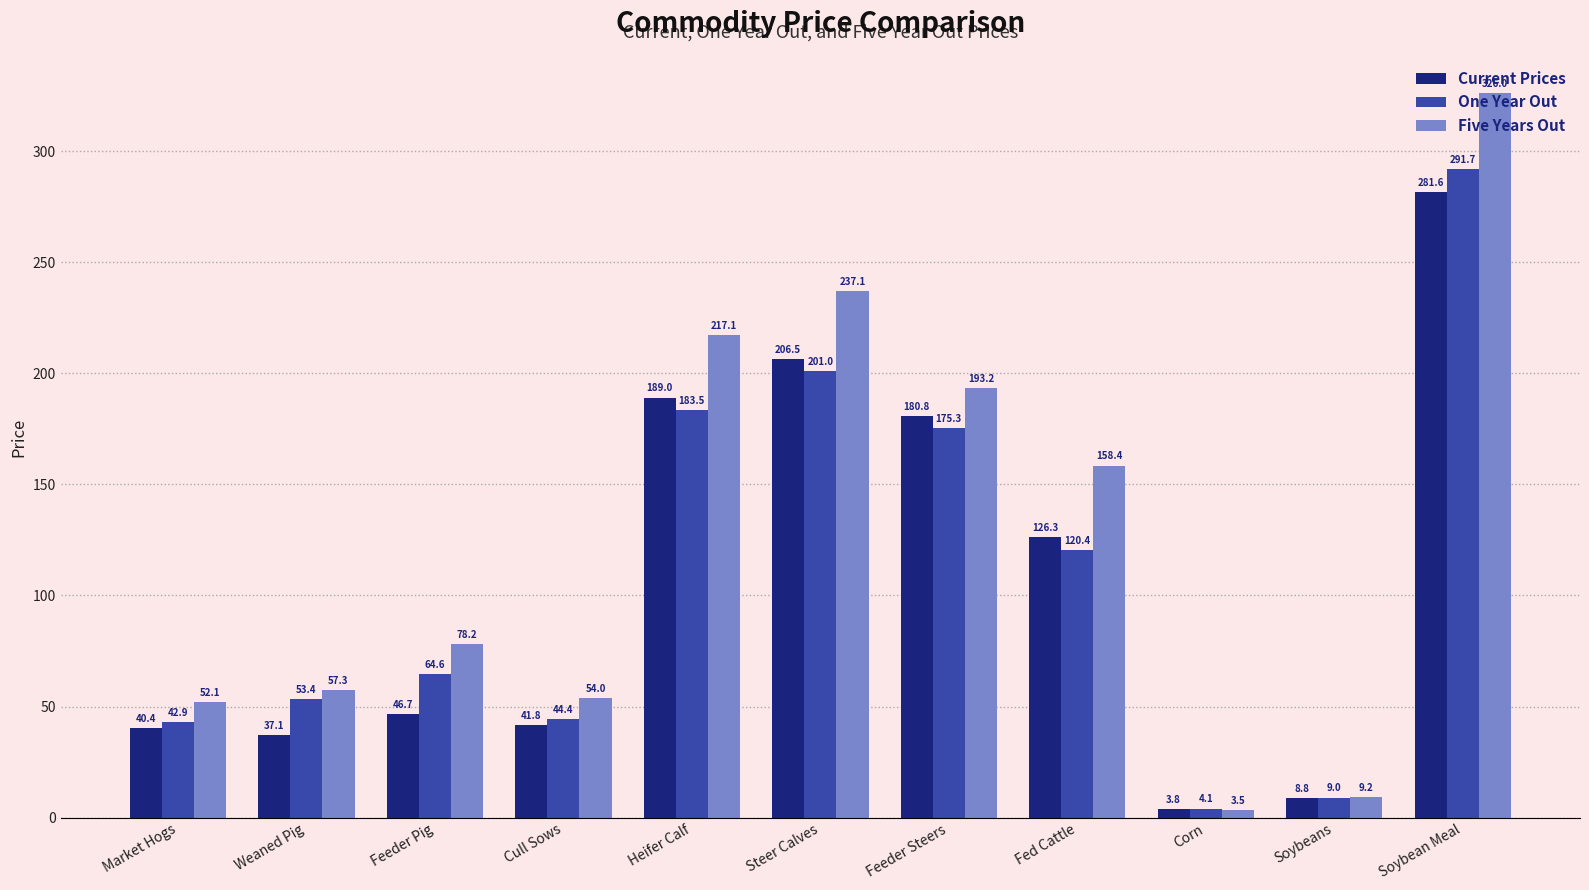

Between Steer Calves and Fed Cattle, which series saw the biggest shift?

One Year Out